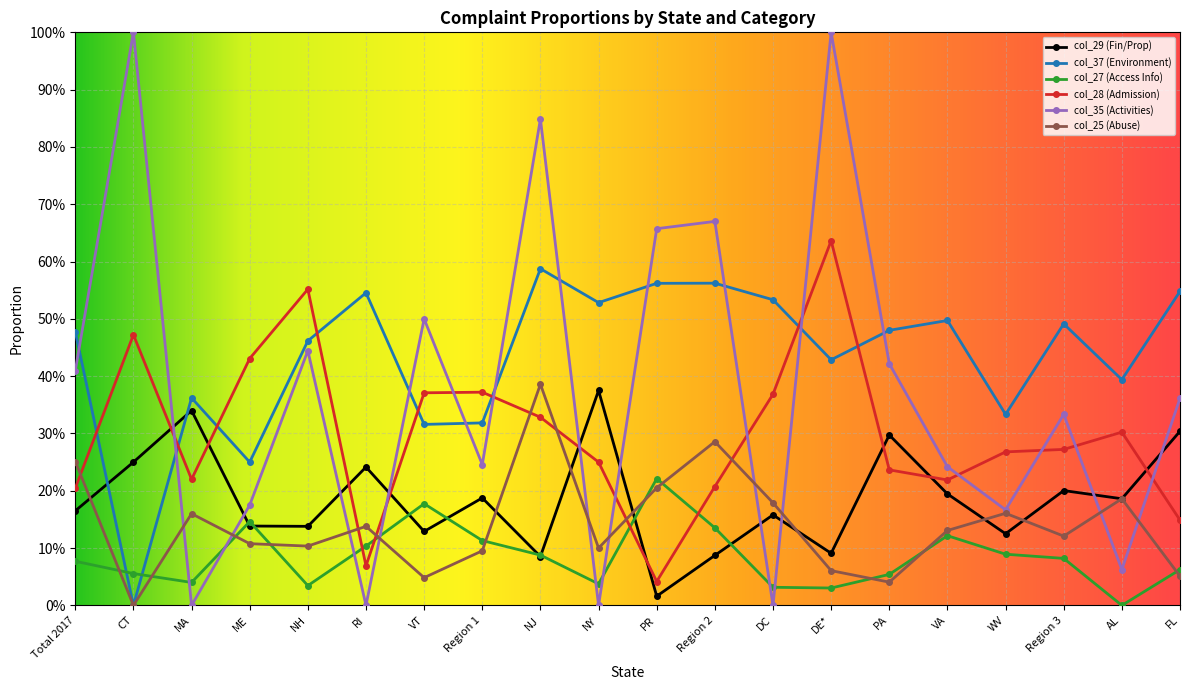

The col_28 (Admission) series shows 0.3 at Region 3. True or false?

True